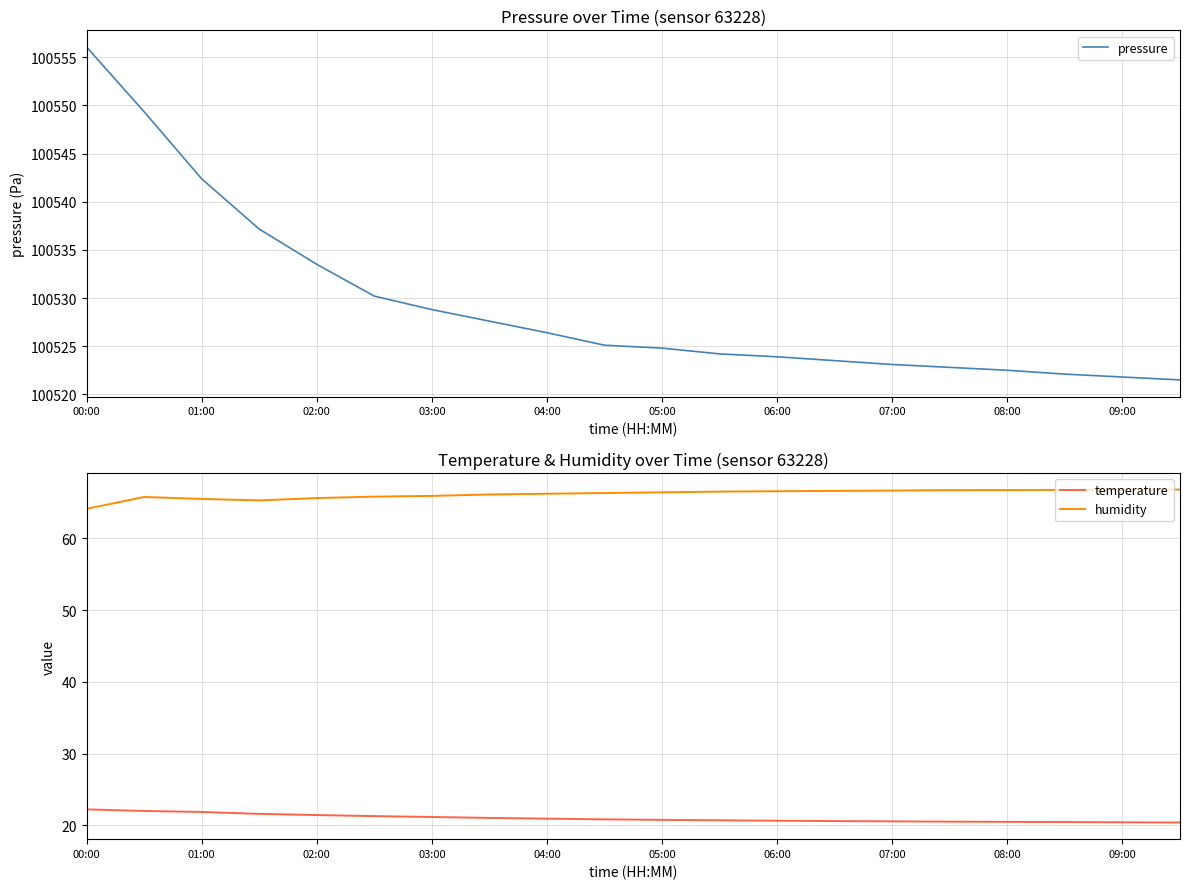

What are all the series names shown in the legend?

pressure, temperature, humidity